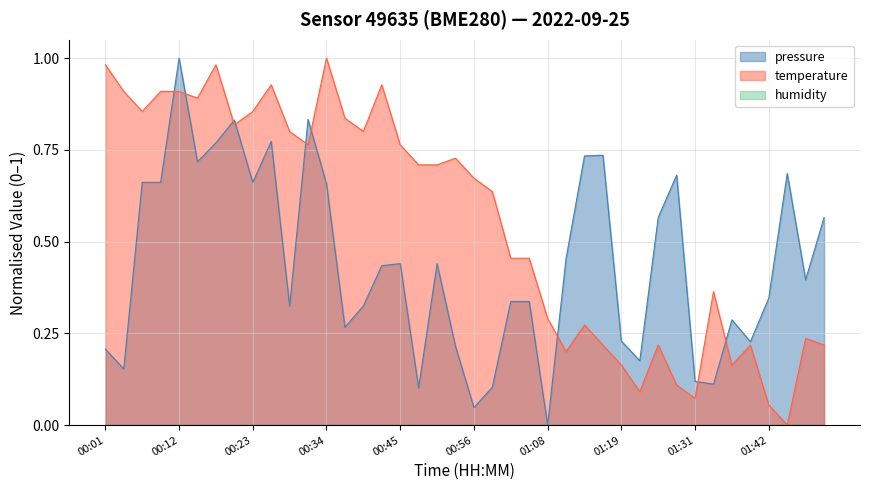

What position from the left is 00:26?

10